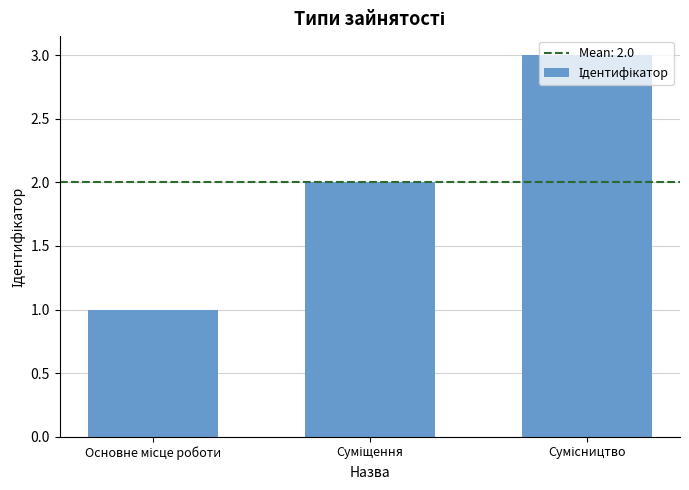

What is the greatest value displayed?

3